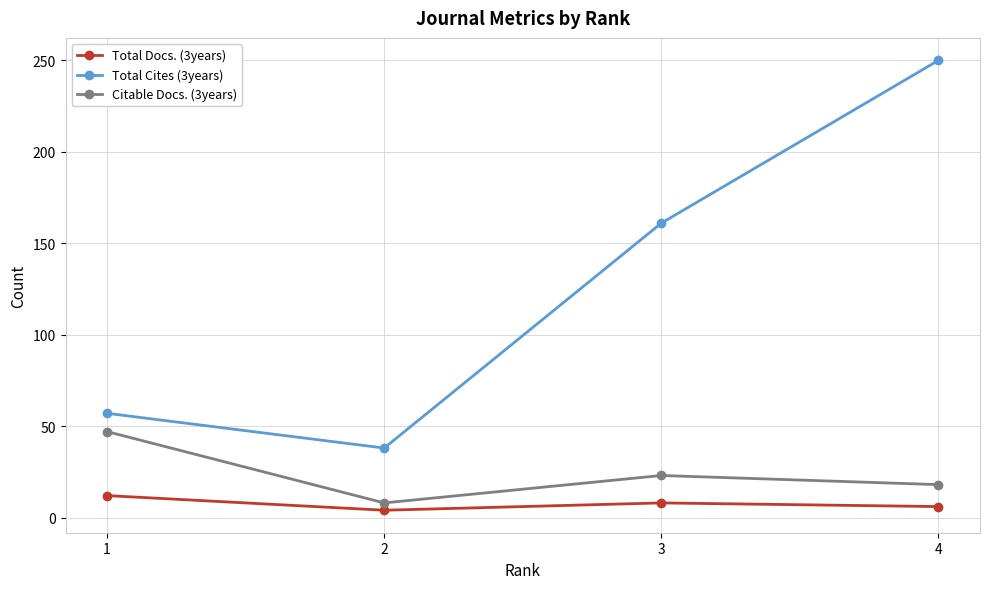

How many data points does each series have?

4